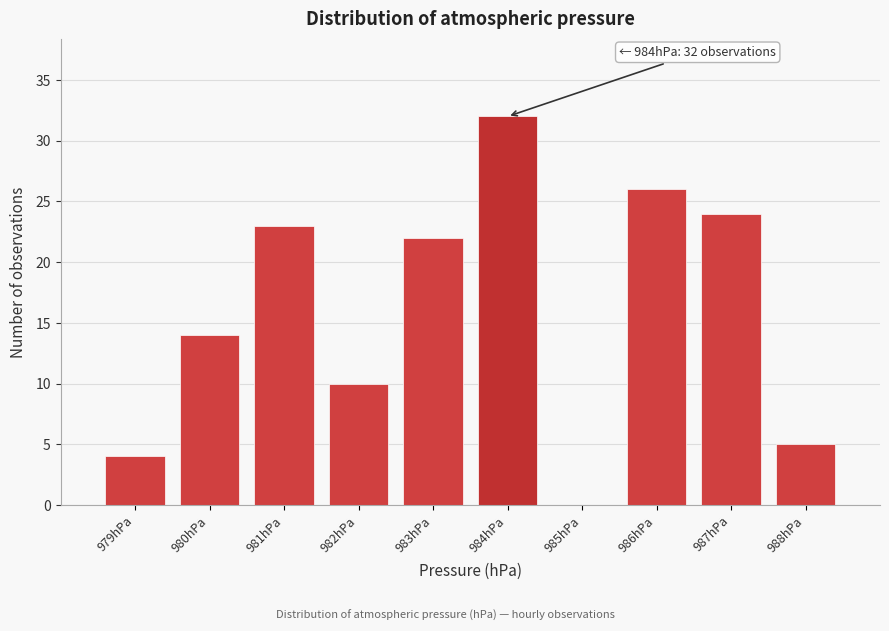

Over which range of the x-axis is the bar tallest?

983.5 to 984.5